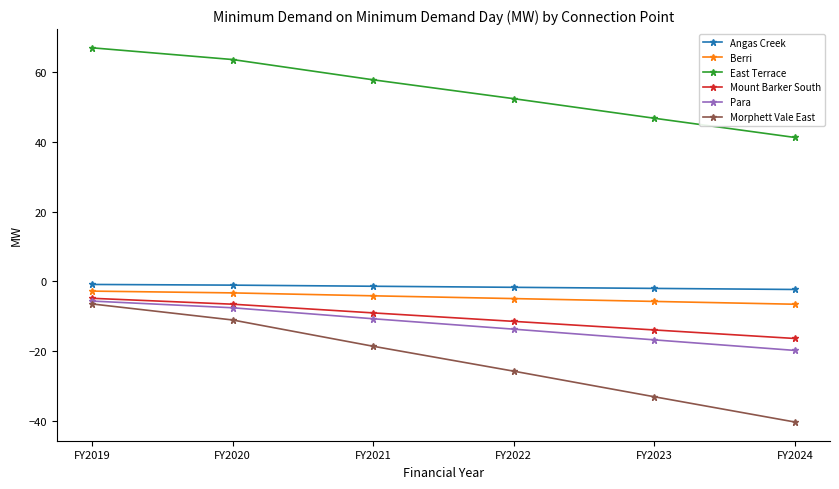

What is the average value of the Morphett Vale East series?

-22.6